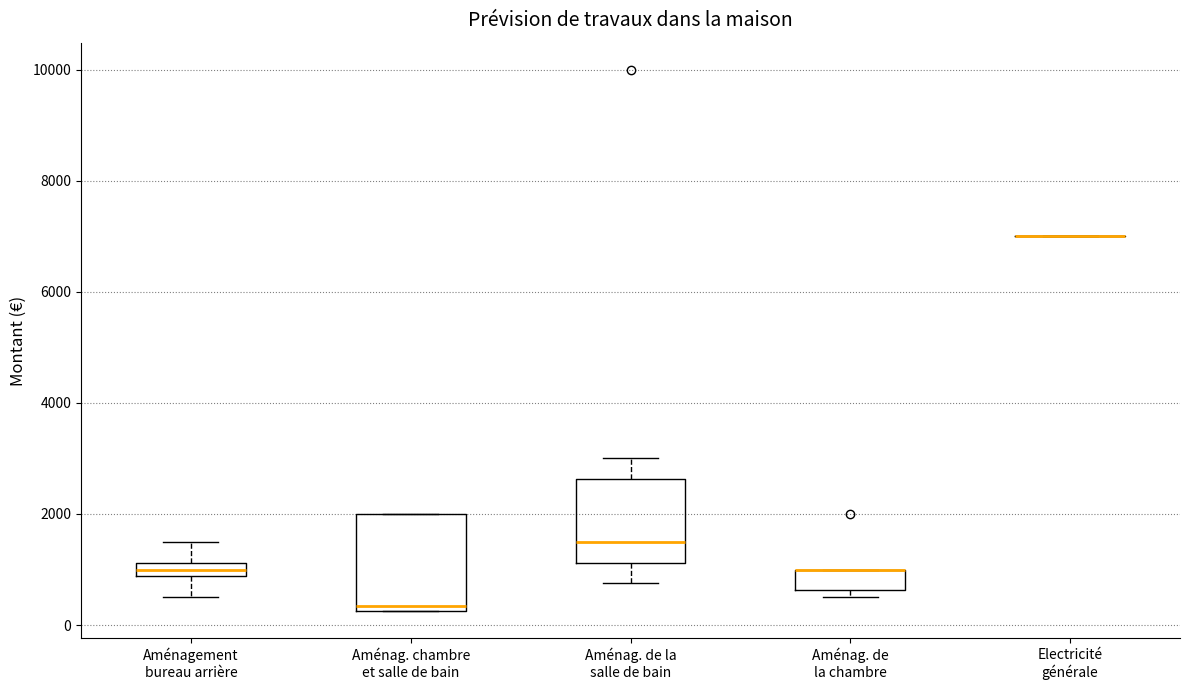

Comparing the boxes themselves (not the whiskers), which one is the tallest?

Aménag. chambre et salle de bain